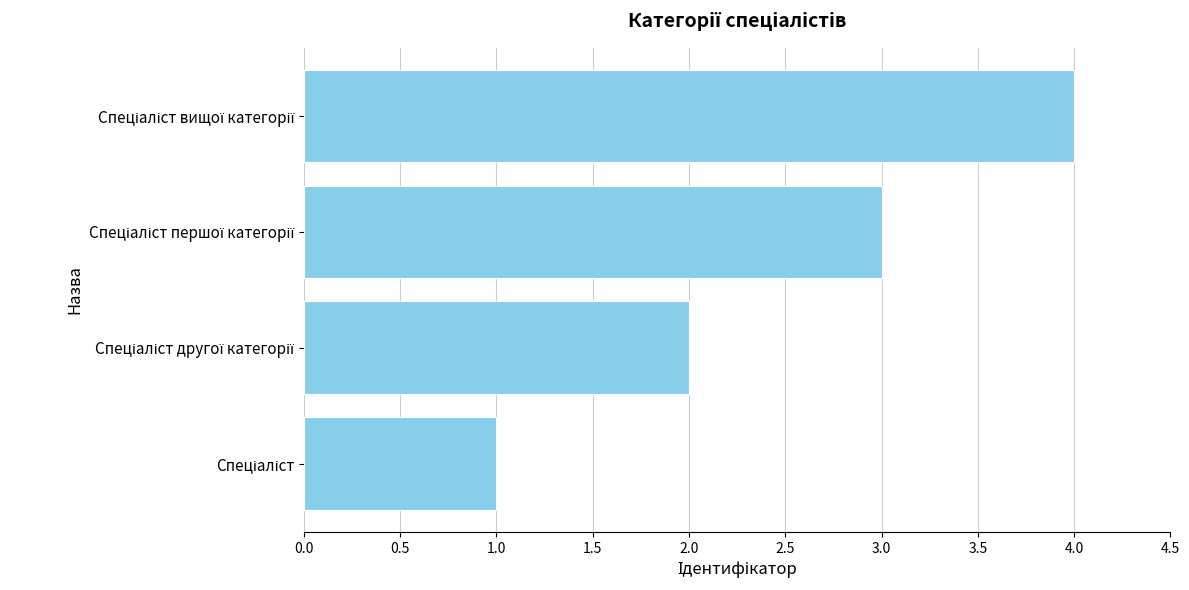

Count the values in the range 2 to 4.

3